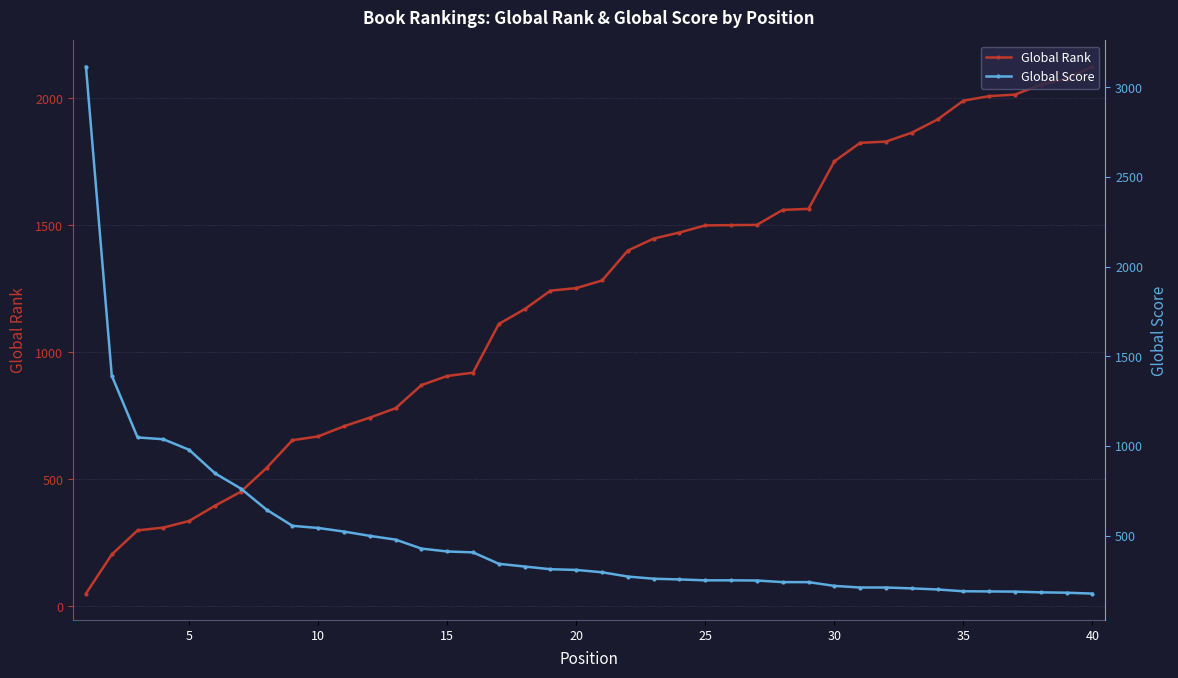

What is the value of the Global Score point at the 13th from the left?

477